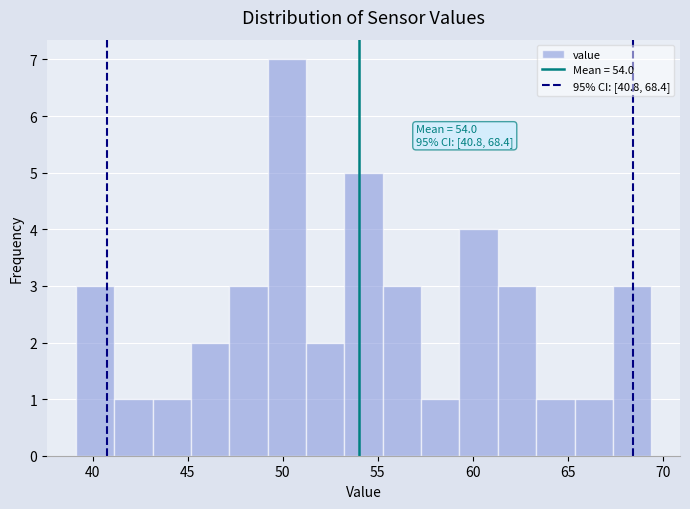

Over which range of the x-axis is the bar tallest?

49.0 to 51.0